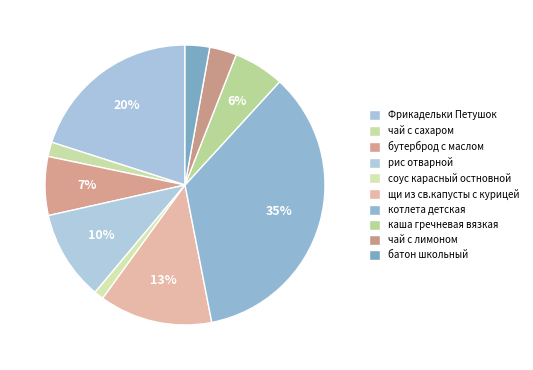

Count the number of slices in the pie.

10